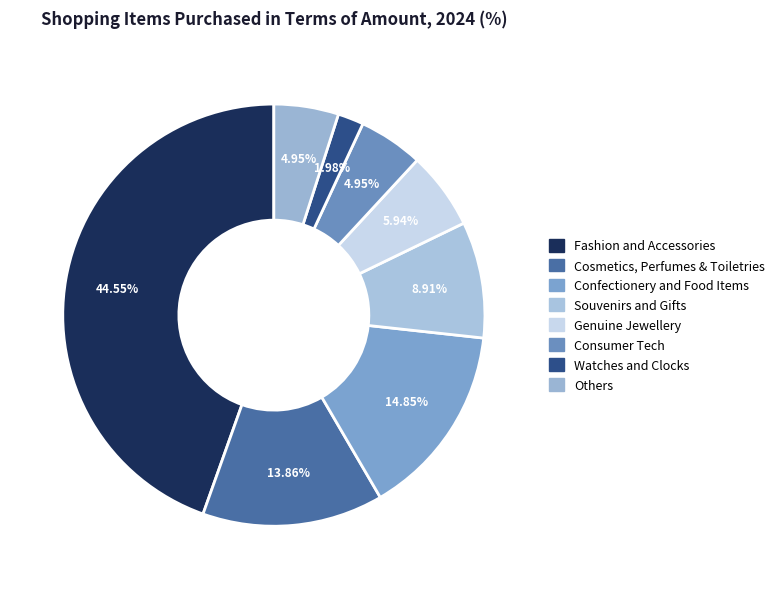

Is it true that Consumer Tech is 5% of the pie?

True